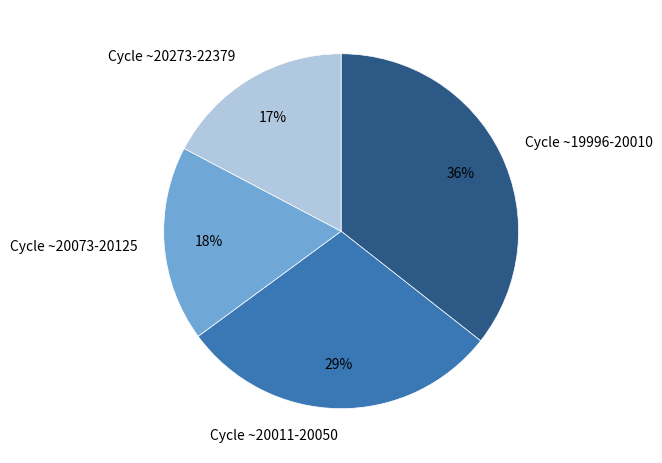

Between Cycle ~19996-20010 and Cycle ~20073-20125, which is larger?

Cycle ~19996-20010